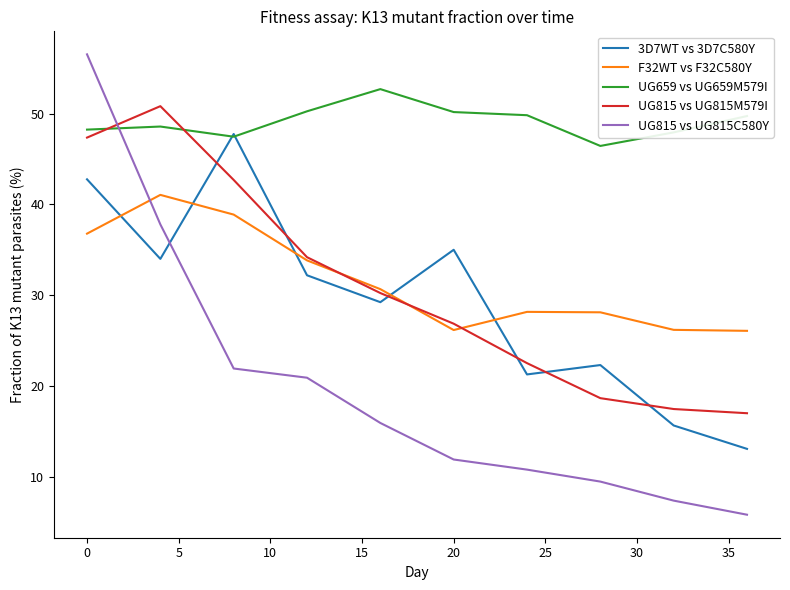

What is the minimum value for UG815 vs UG815M579I?

17.1